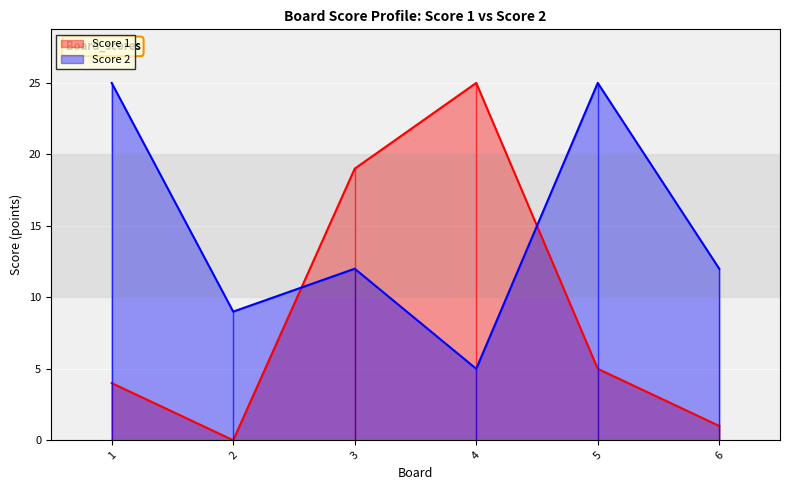

How many times do Score 1 and Score 2 cross each other?

2